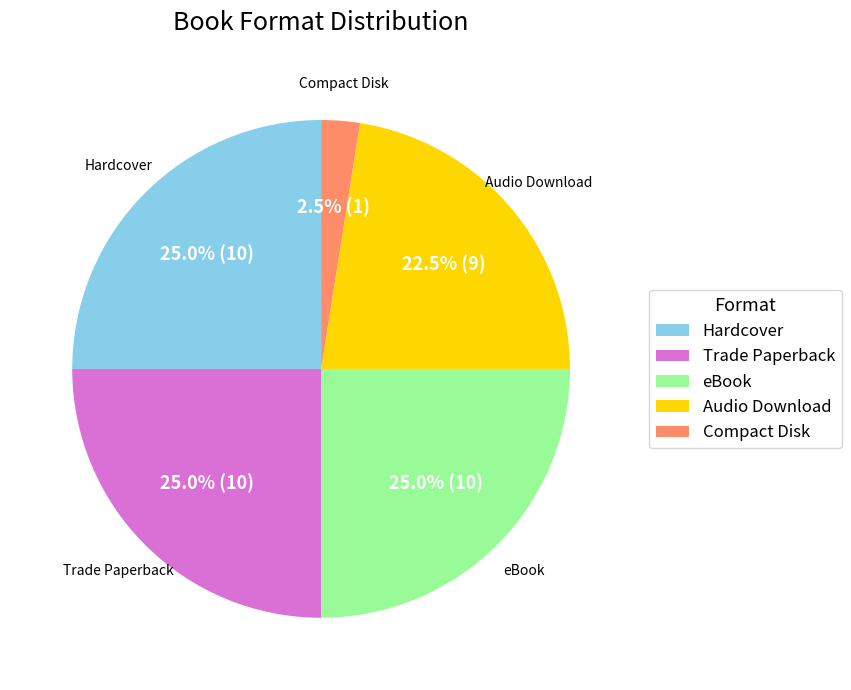

What is the ratio of the value at eBook to the value at Audio Download?

1.1